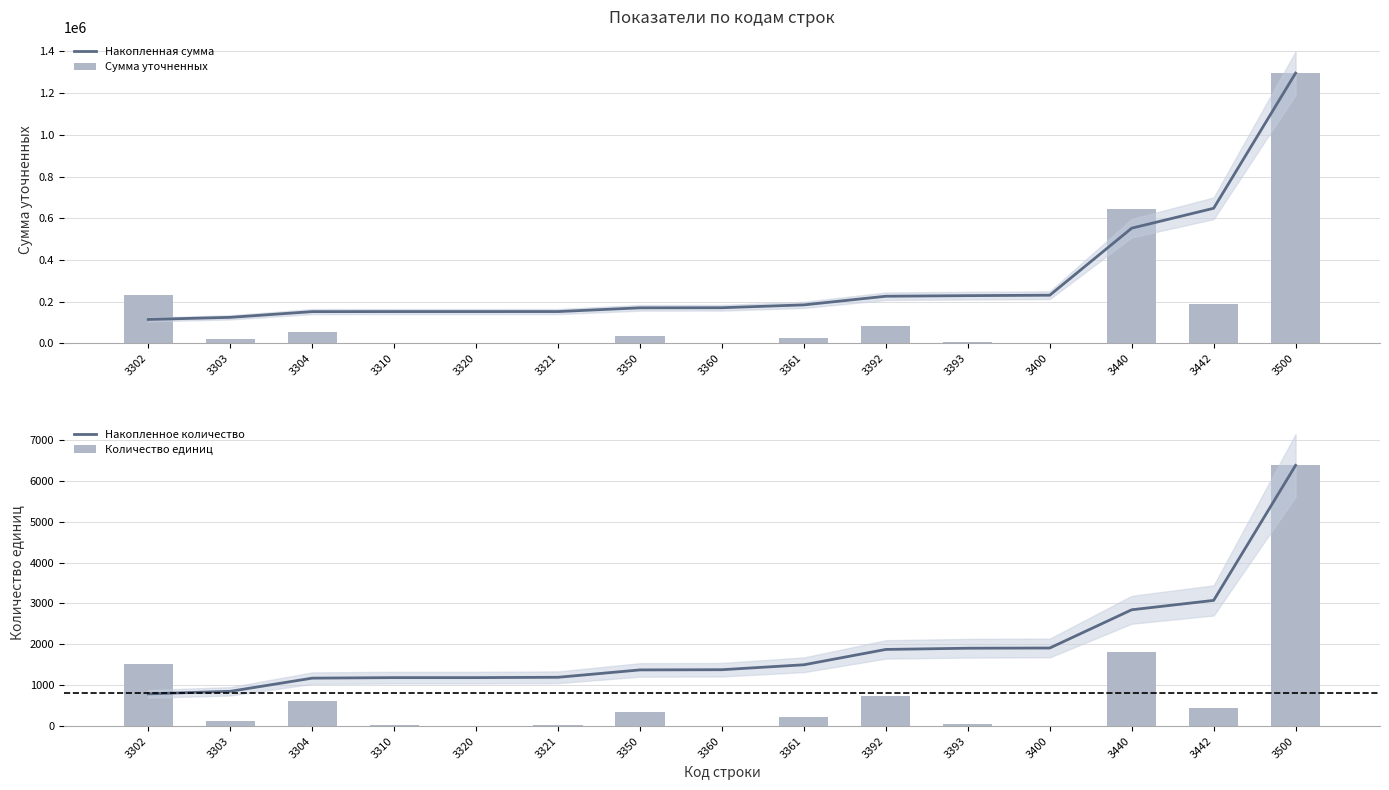

Between 3304 and 3500, which series saw the biggest shift?

Сумма уточненных